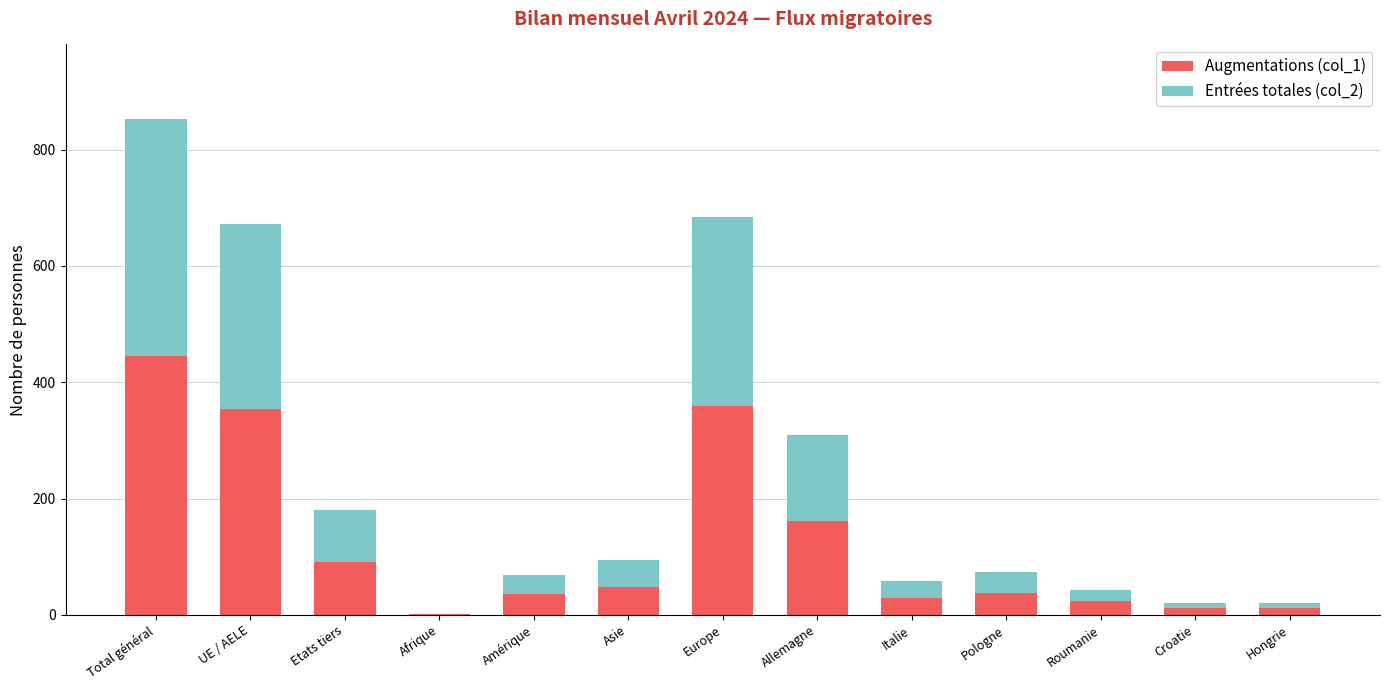

Which category has the highest value in the Augmentations (col_1) series?

Total général